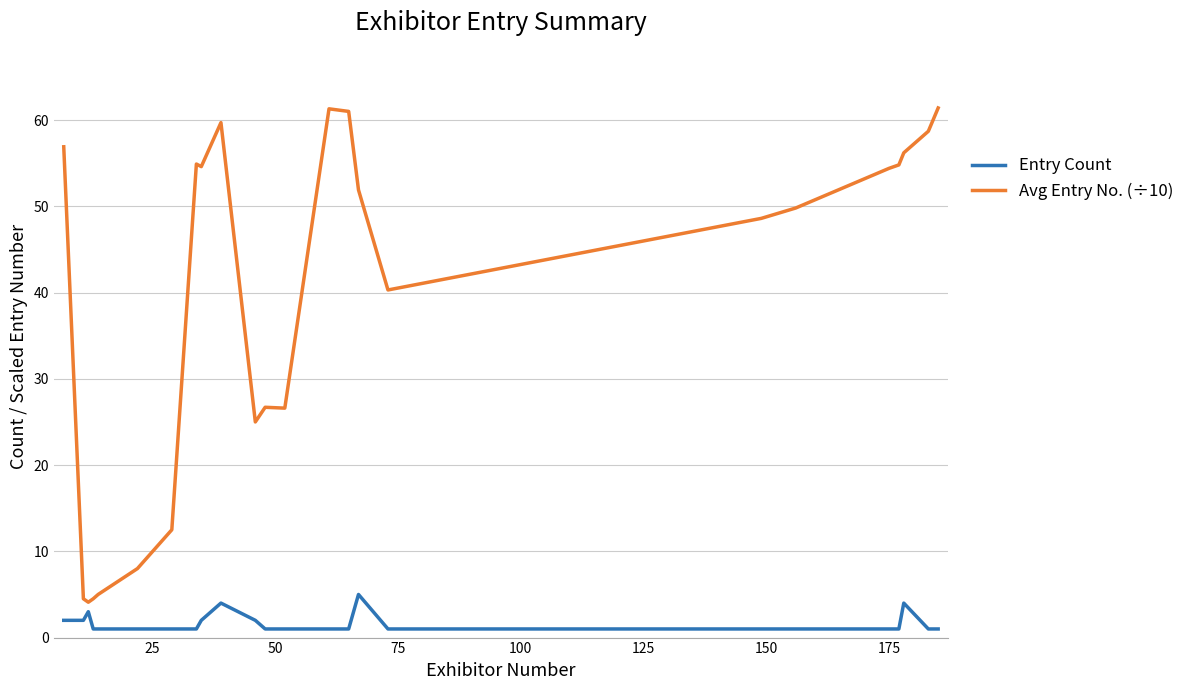

What is the difference between the maximum and minimum values in the Avg Entry No. (÷10) series?

57.3